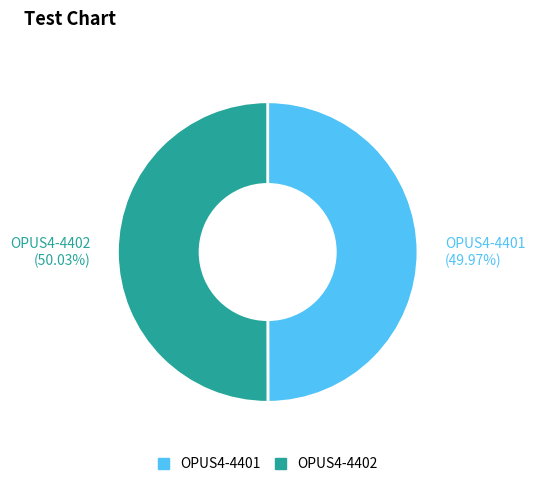

Approximately how many times larger is the value at OPUS4-4402 compared to OPUS4-4401?

1.0